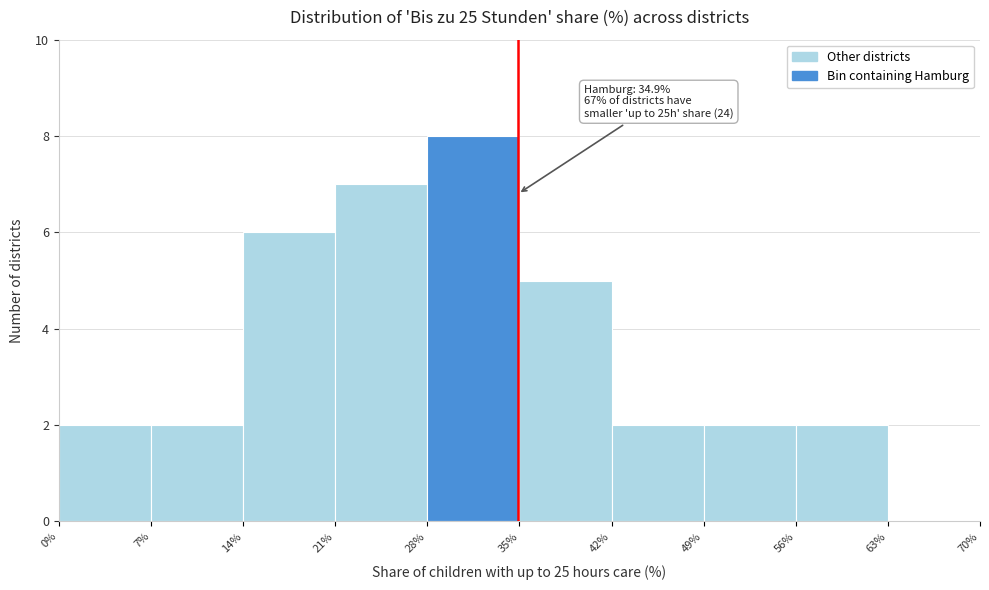

Which range on the x-axis has the tallest bar?

28% to 35%